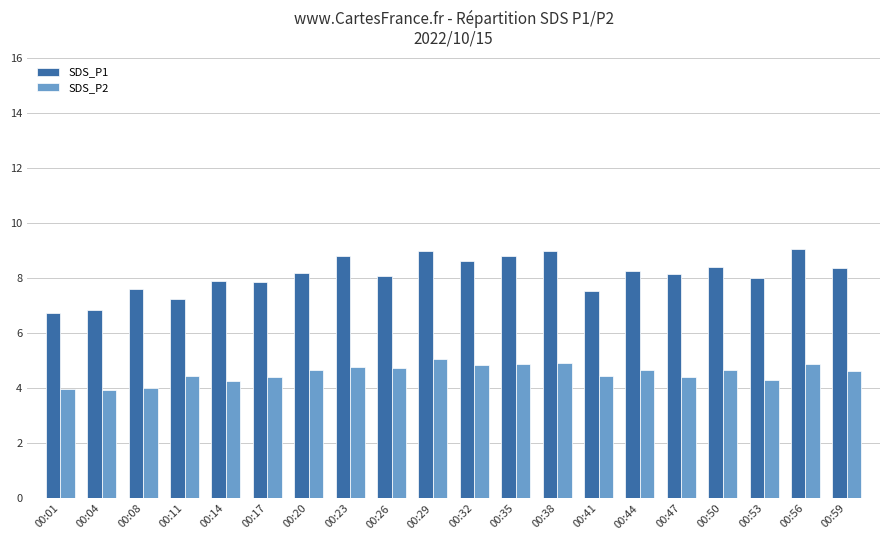

What is the sum of all SDS_P2 values?

90.8